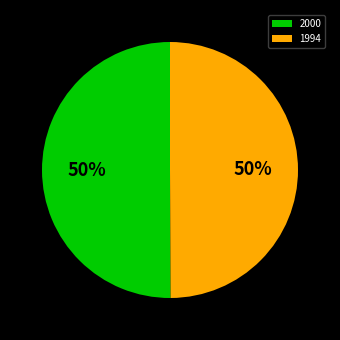

To the nearest percent, what portion does 1994 represent?

50%